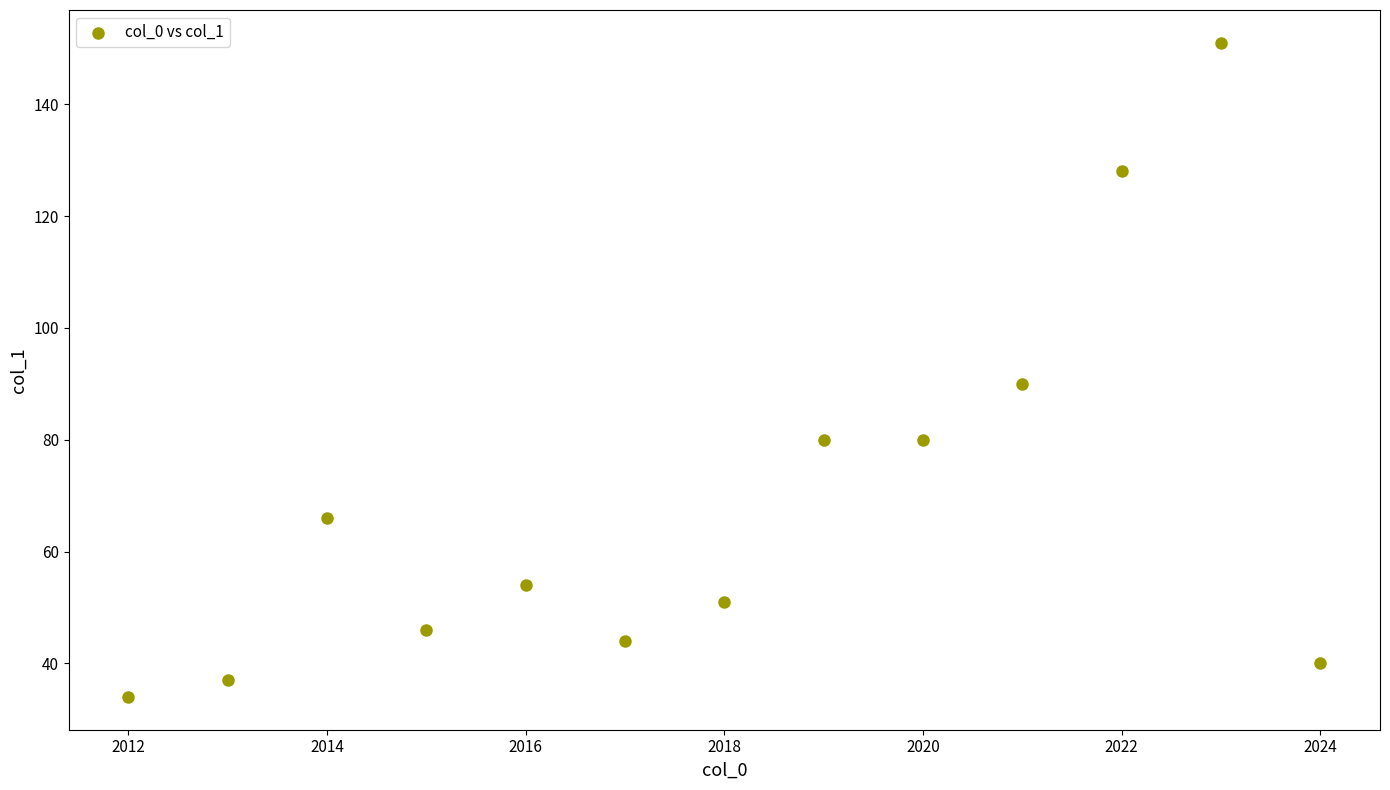

What Y value in the scatter plot is closest to 92?

90